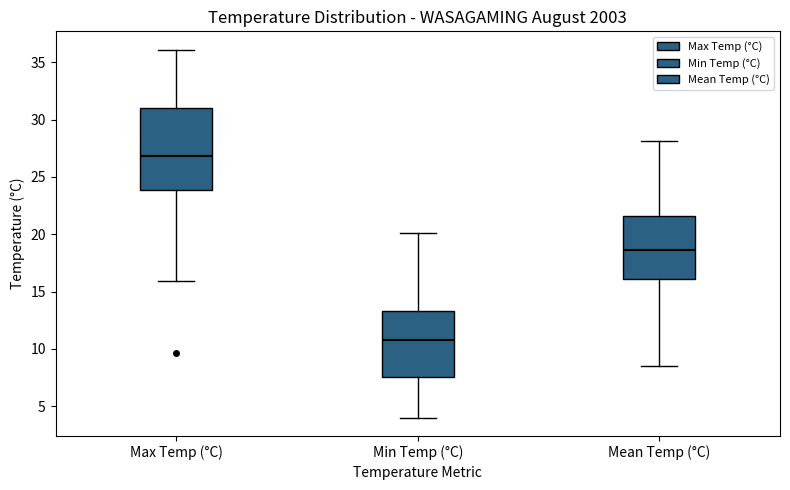

Where does the lower whisker of the box for Max Temp (°C) end on the y-axis? The values are not printed on the chart, so give them approximately, as read against the axis.

16.0